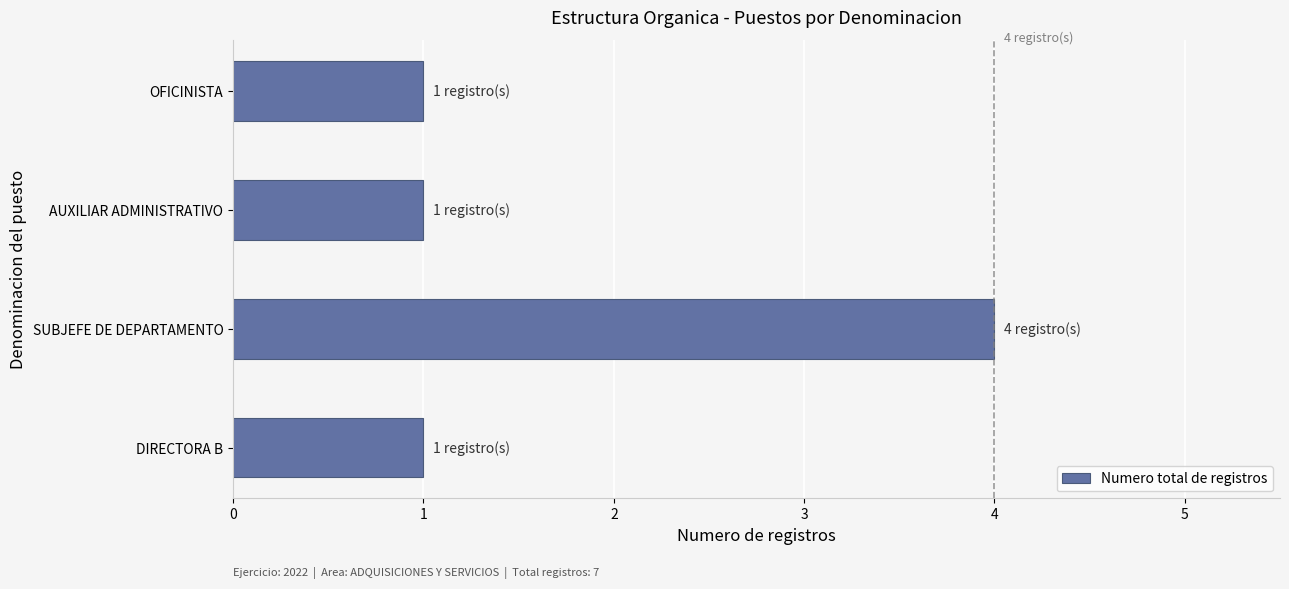

Between AUXILIAR ADMINISTRATIVO and SUBJEFE DE DEPARTAMENTO, which is larger?

SUBJEFE DE DEPARTAMENTO